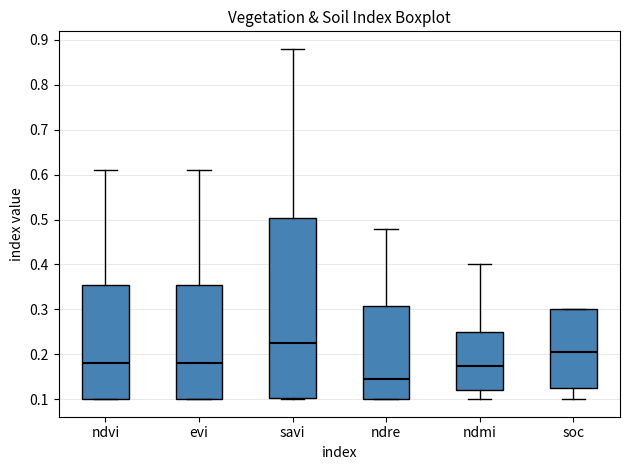

Which box is the tallest, from its lower edge to its upper edge?

savi